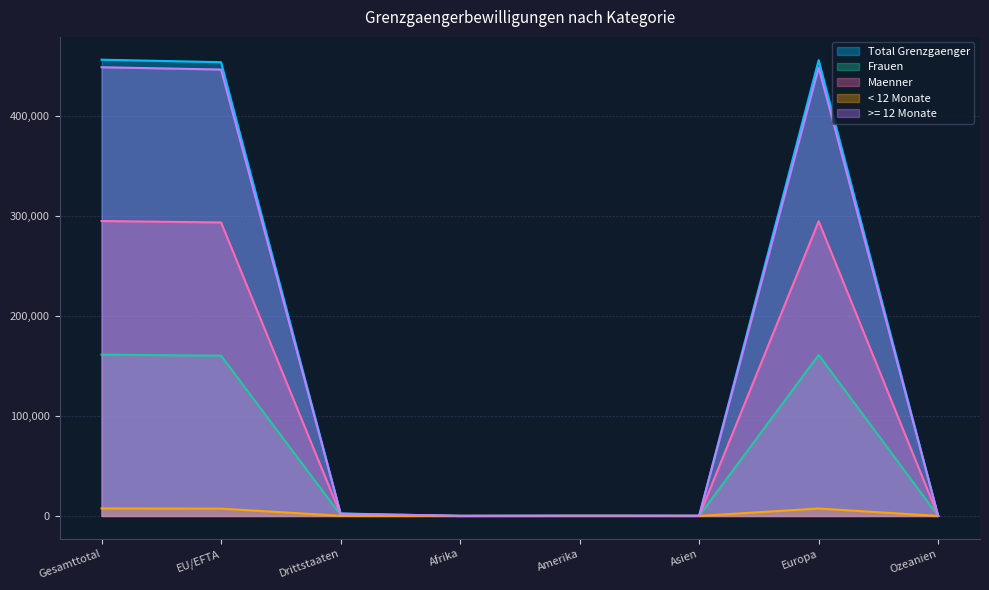

True or false: Maenner and >= 12 Monate cross at least once.

False